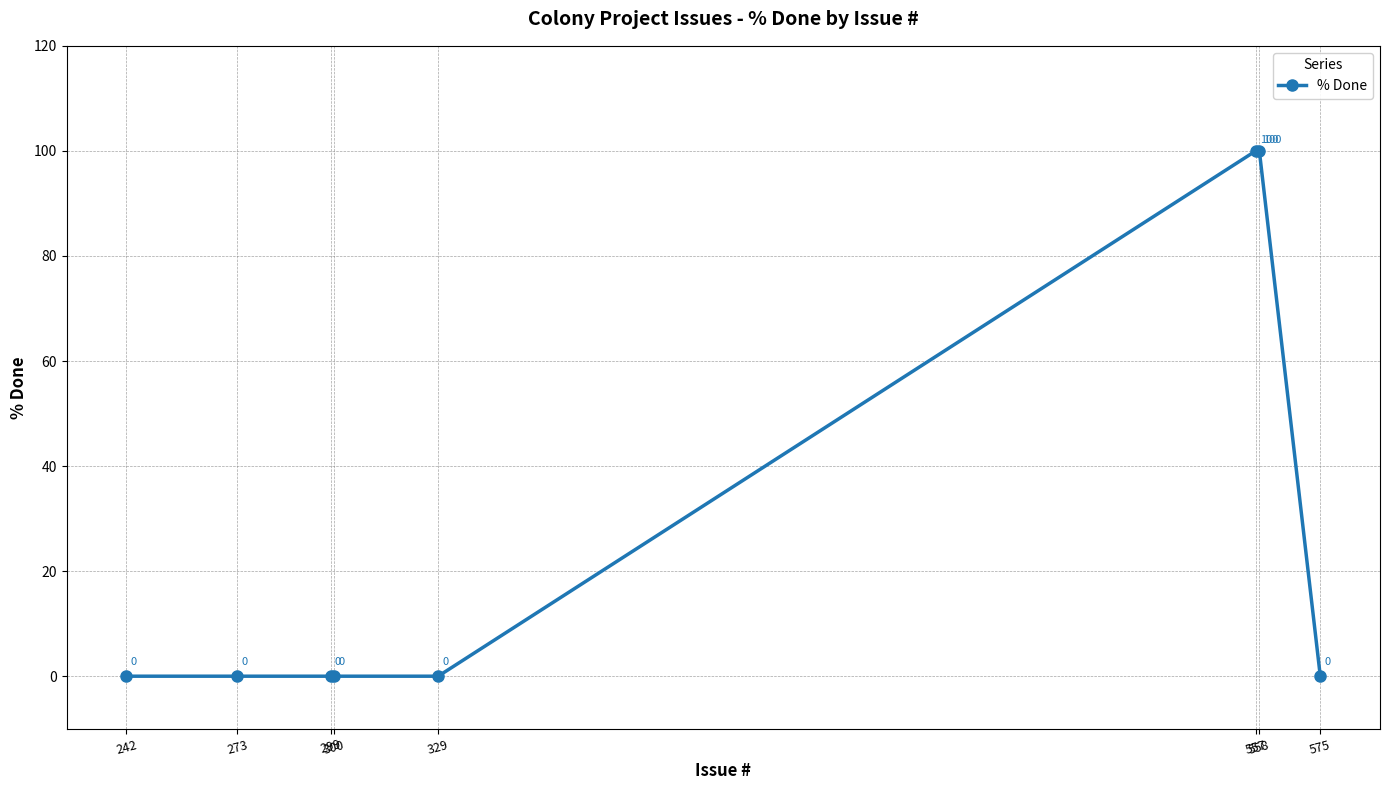

Which label corresponds to the largest value in the chart?

558